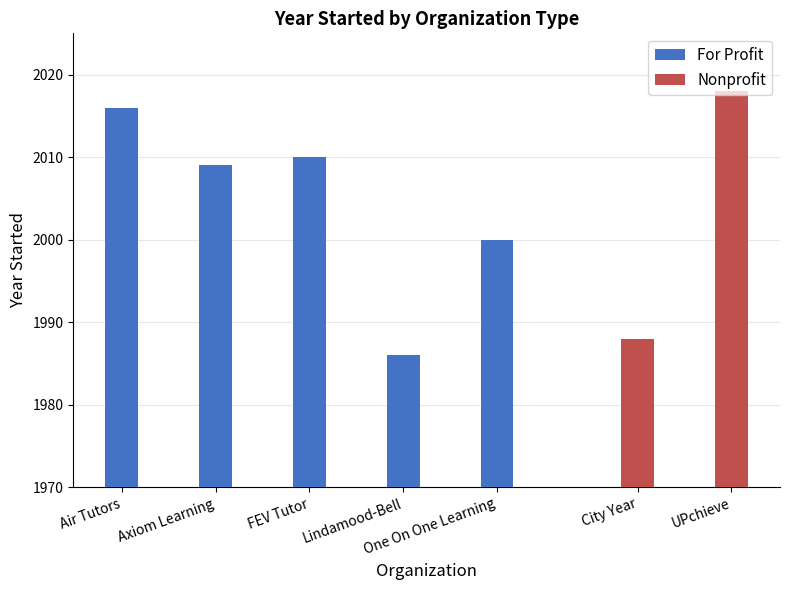

What value does the data have at Axiom Learning, to the nearest 10?

2010